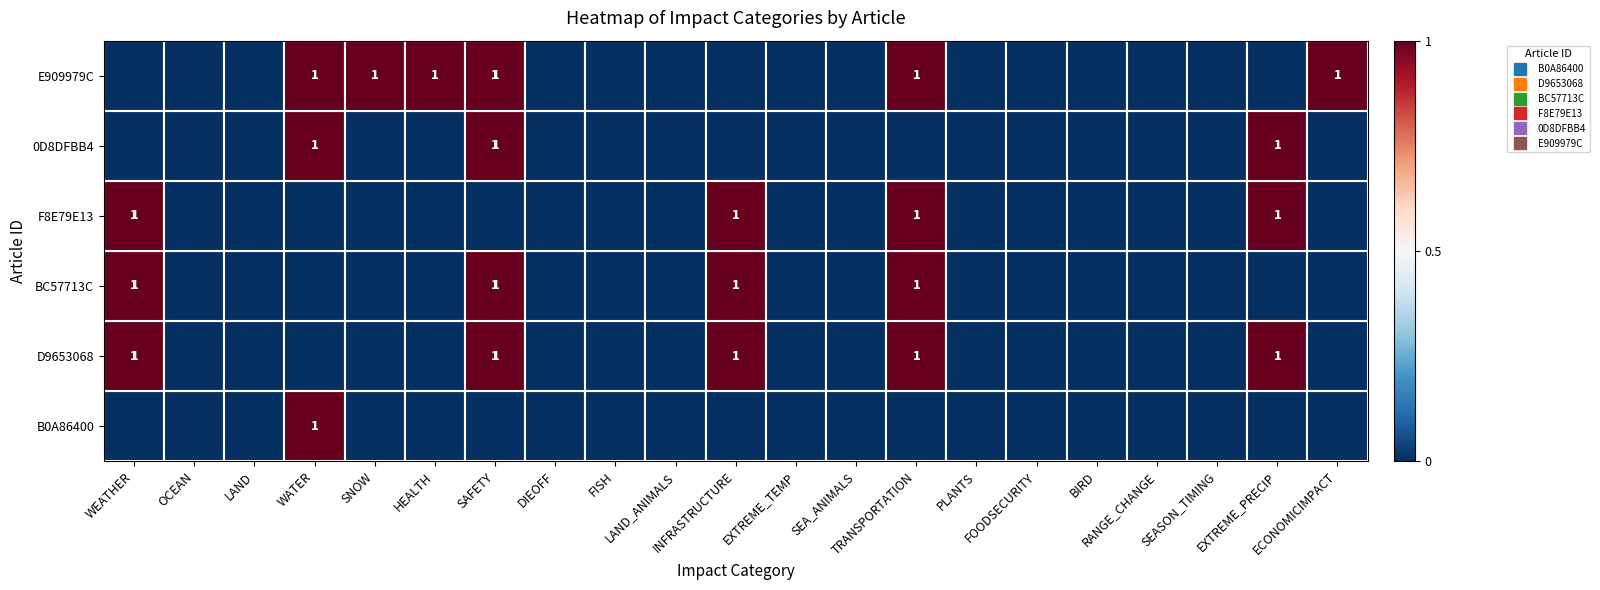

The value of D9653068 at HEALTH is 0. True or false?

True